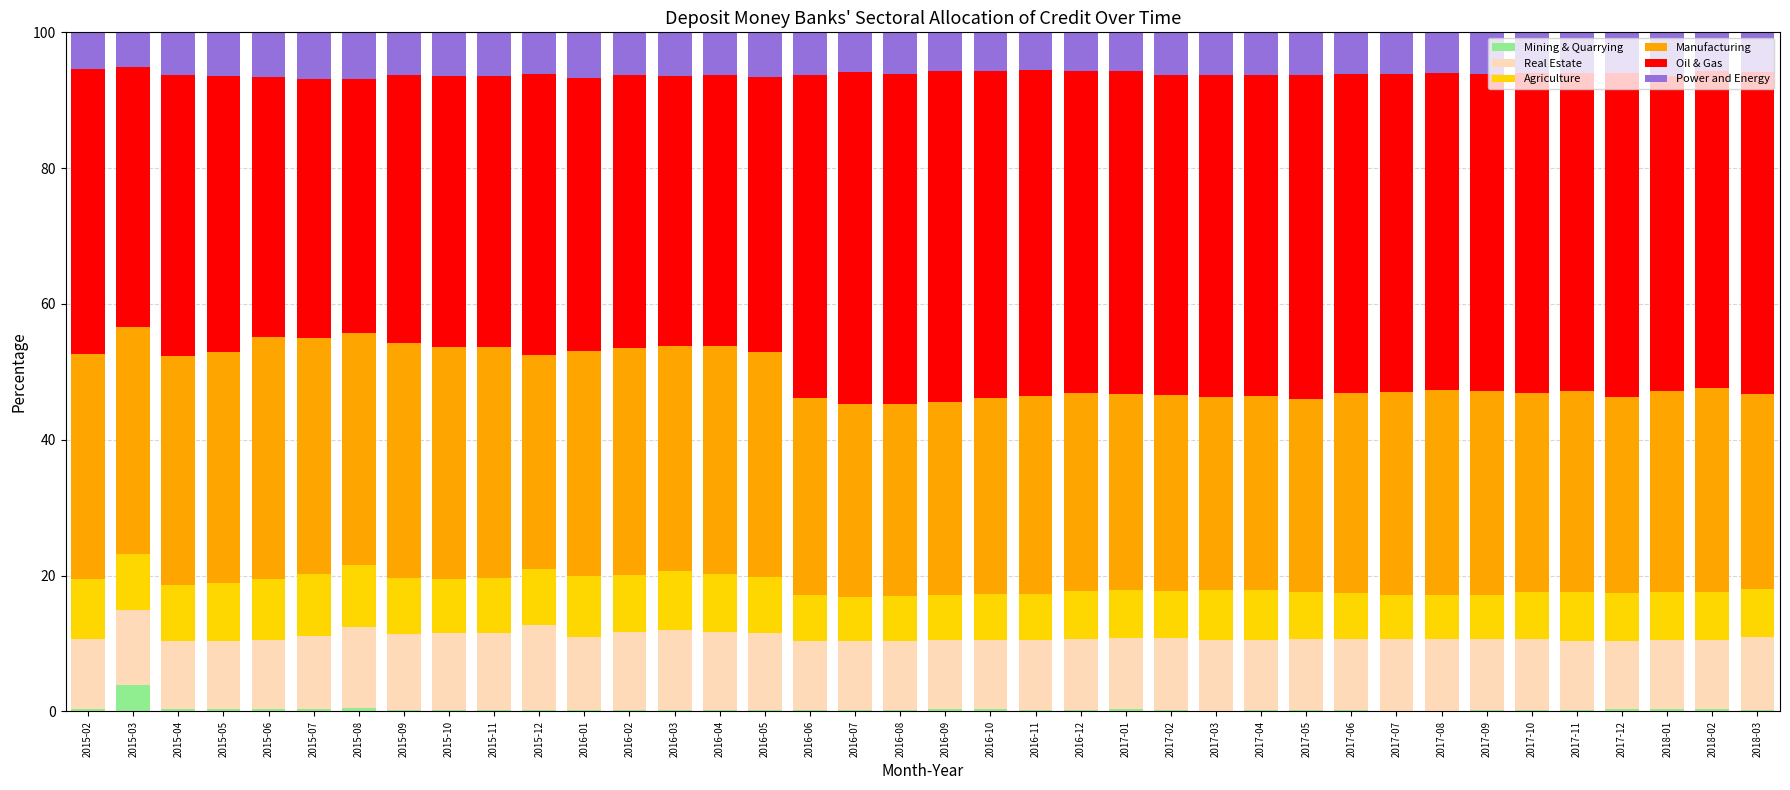

Are the bars grouped side by side (vs. stacked)?

No